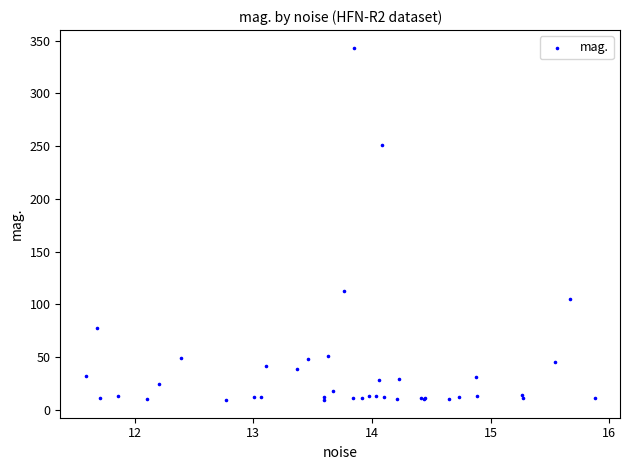

What Y value in the scatter plot is closest to 176?

112.7